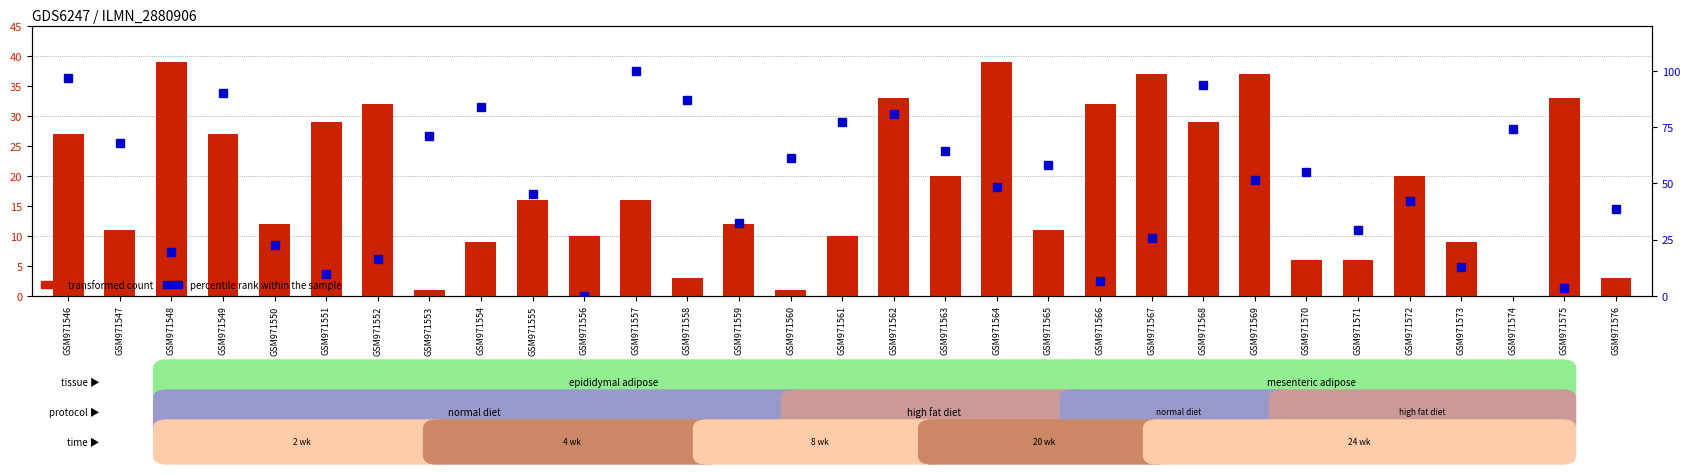

Where does the transformed count series first go above 16?

GSM971546